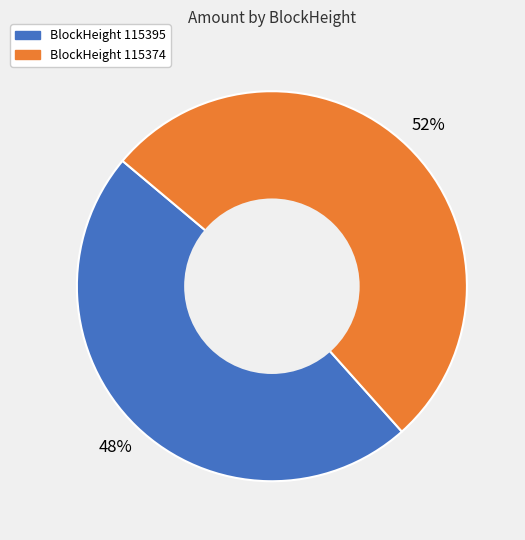

Does any single category account for the majority?

Yes